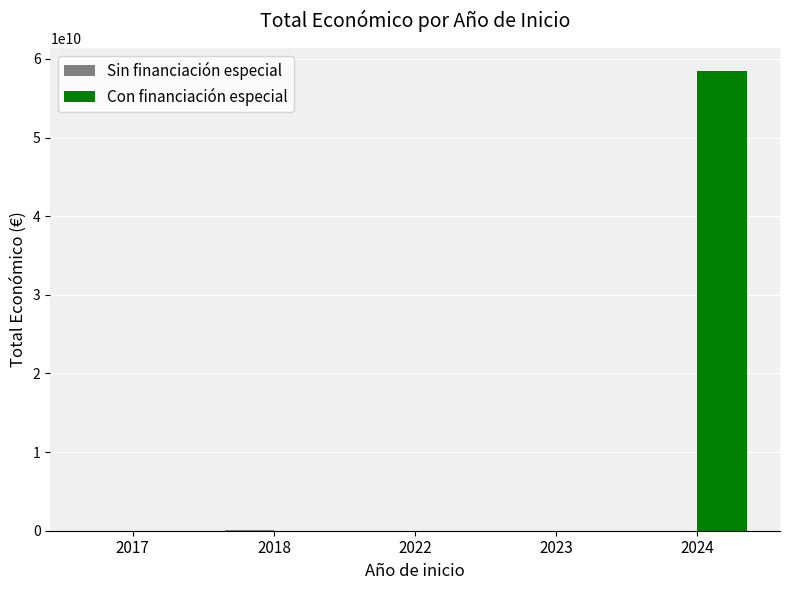

What is the greatest value displayed?

58462941715